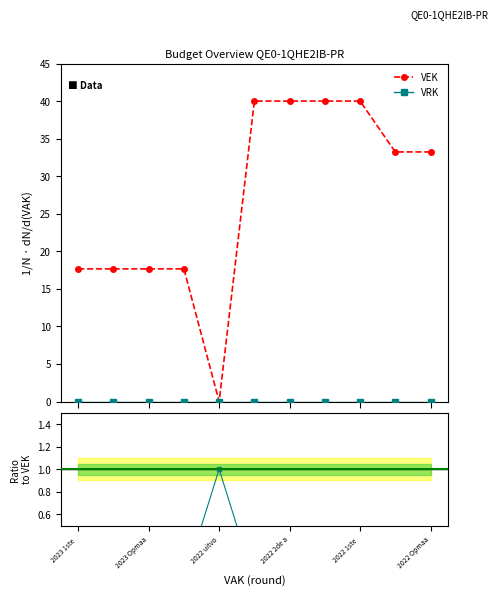

What is the highest value of the VEK series?

40.0